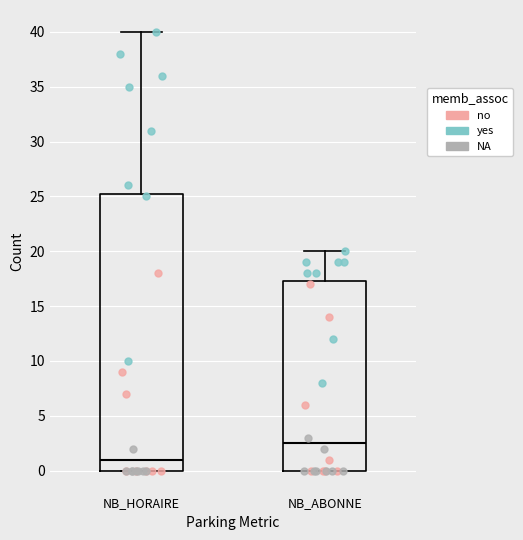

Reading left to right, read every box against the y-axis: the position of its median line, the range the box covers, and the ends of its whiskers. The values are not printed on the chart, so give them approximately, as read against the axis.

NB_HORAIRE: median 1.0, box 0.0 to 25.5, whiskers 0.0 to 40.0
NB_ABONNE: median 2.5, box 0.0 to 17.5, whiskers 0.0 to 20.0